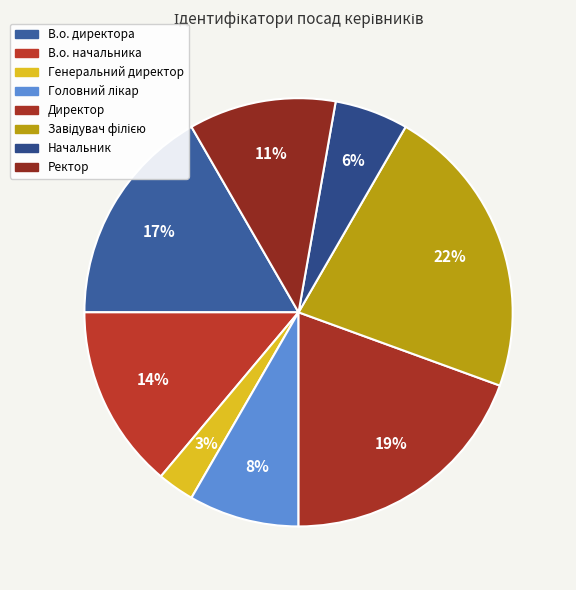

Count the number of slices in the pie.

8